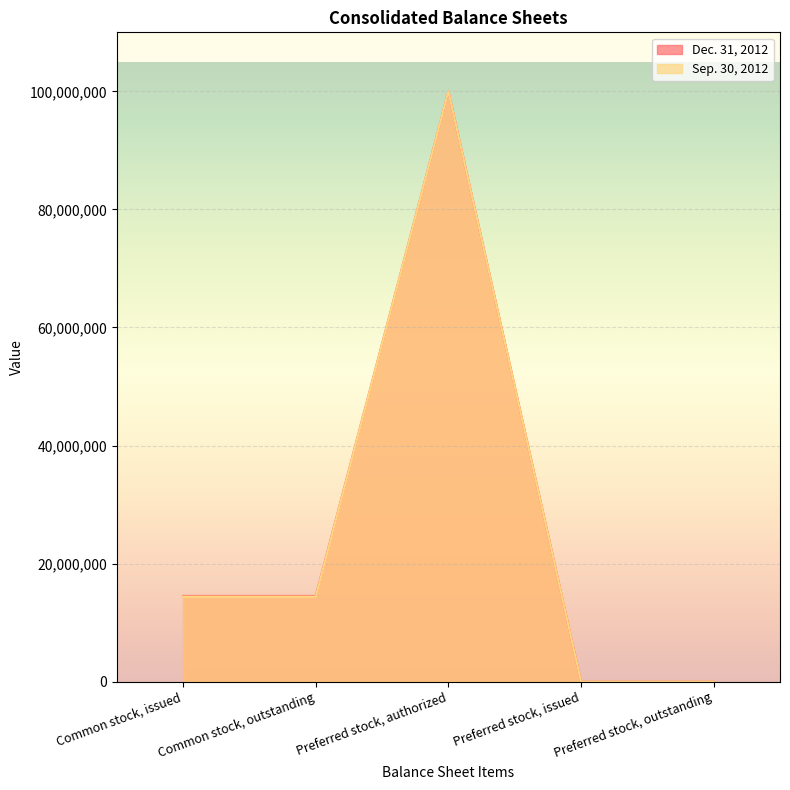

What is the difference between the Dec. 31, 2012 values at Common stock, issued and Preferred stock, outstanding?

14527571